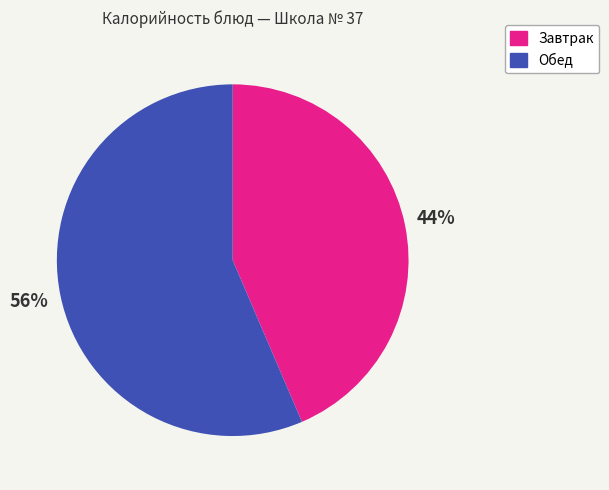

To the nearest percent, what is the average slice percentage?

50%